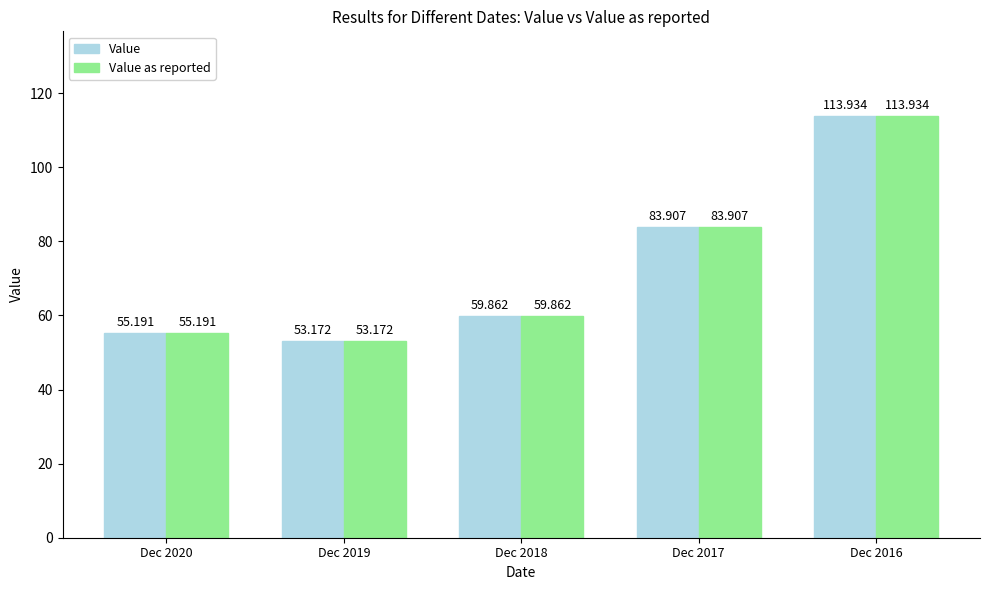

Is the value of Value as reported at Dec 2017 greater than the value of Value at Dec 2018?

Yes